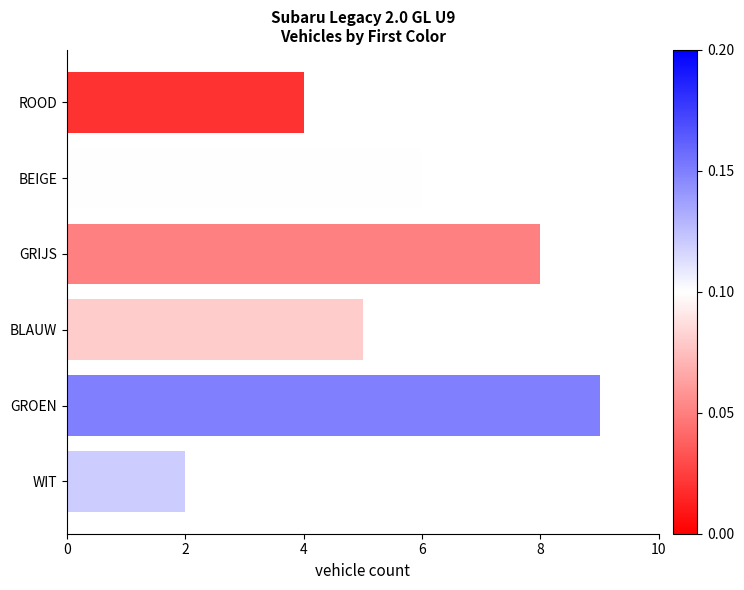

List the labels in order of value, largest first.

GROEN, GRIJS, BEIGE, BLAUW, ROOD, WIT